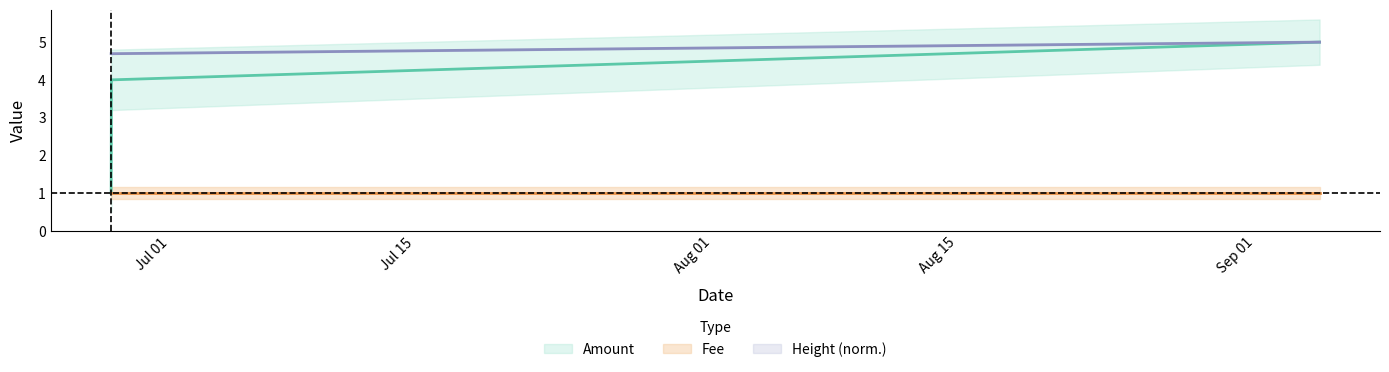

Rank the categories by value from highest to lowest.

2017-09-04 16:03:16, 2017-06-27 15:28:13, 2017-06-27 15:05:40